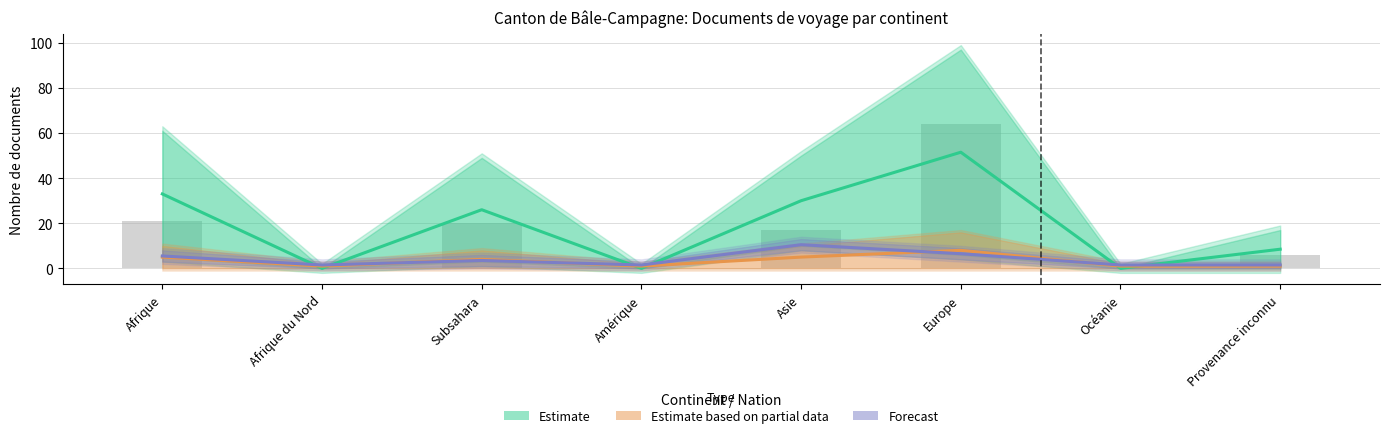

Is it true that Forecast equals 1.5 at Amérique?

True